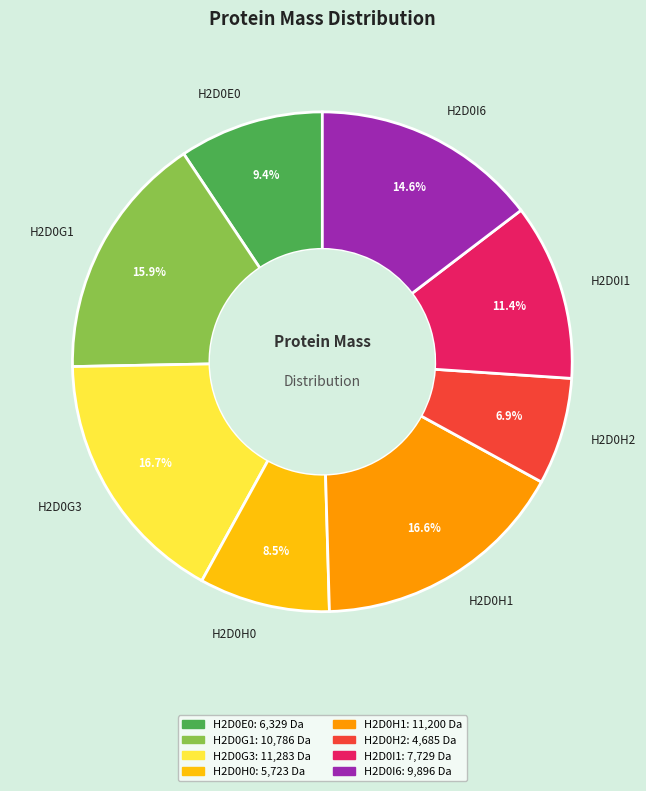

What percentage is NOT represented by H2D0I1?

88.6%